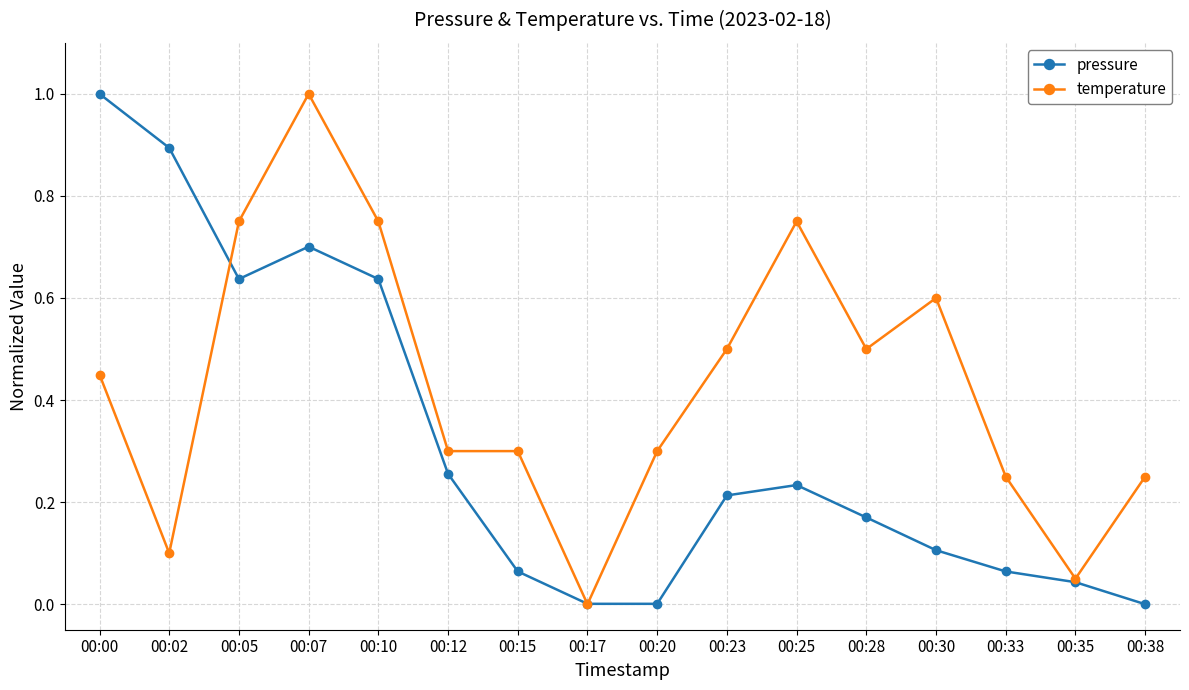

What is the difference between the maximum and minimum values in the pressure series?

1.0